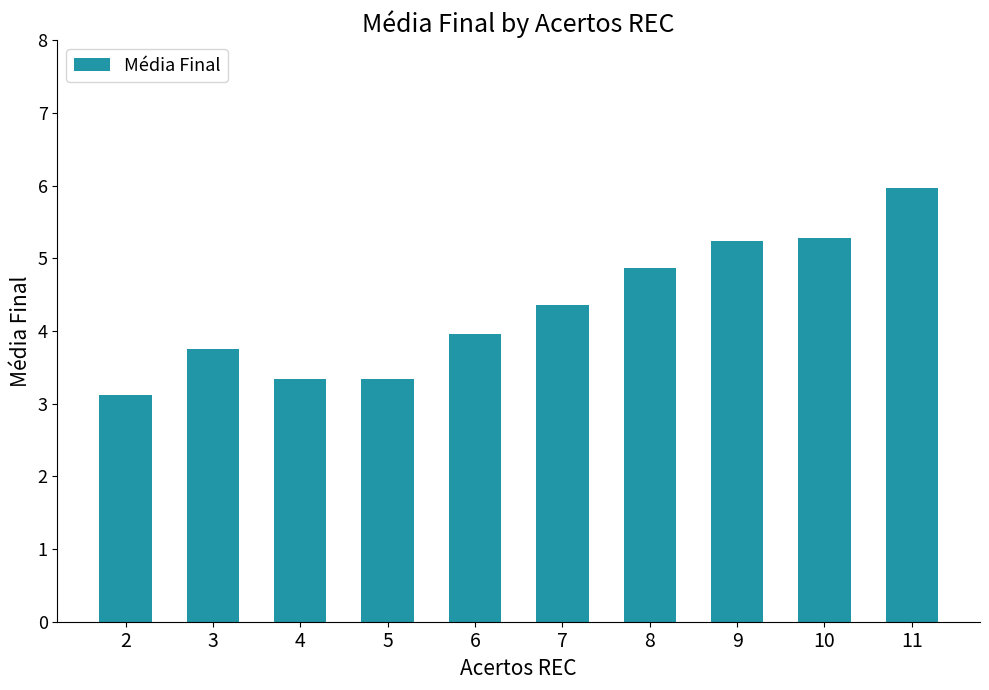

What is the change in value from 3 to 6?

+0.2